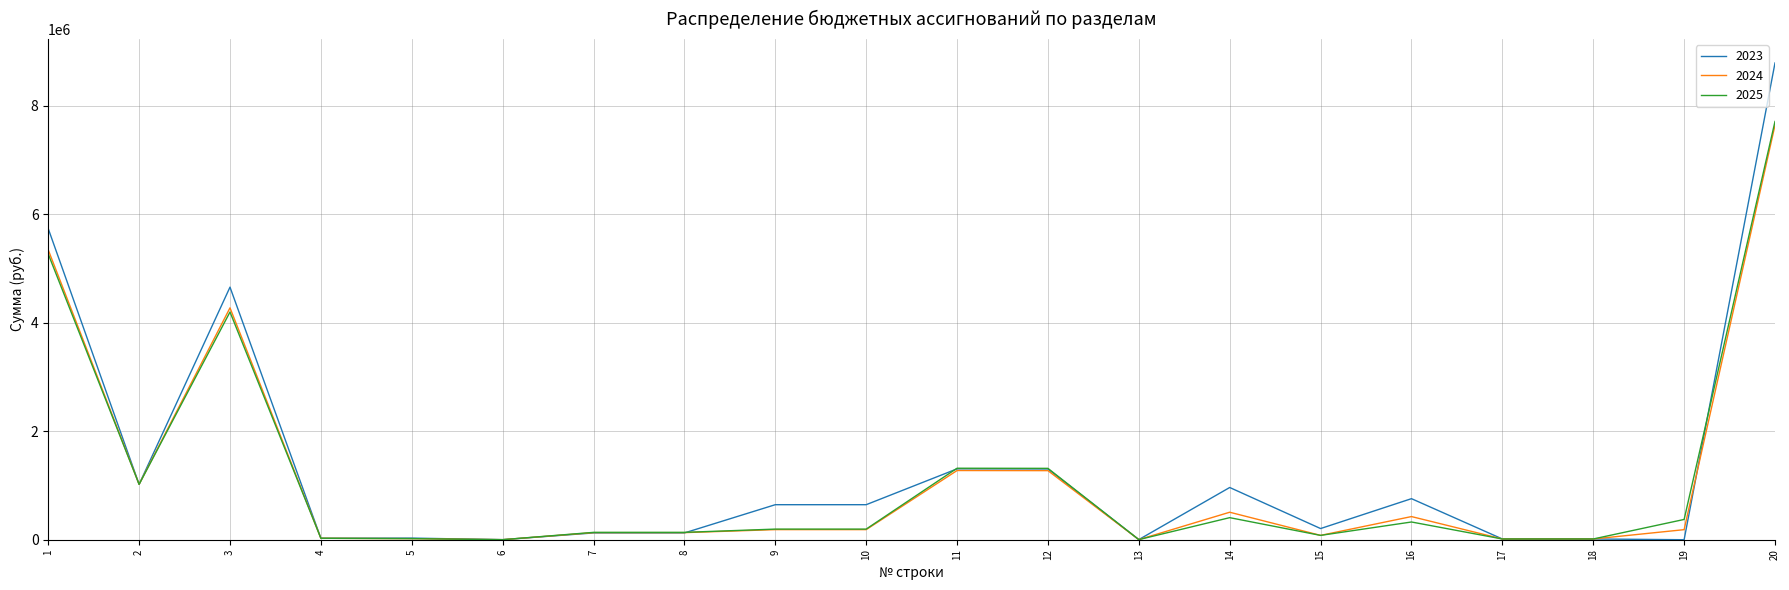

Does the chart display data point markers on the line(s)?

No